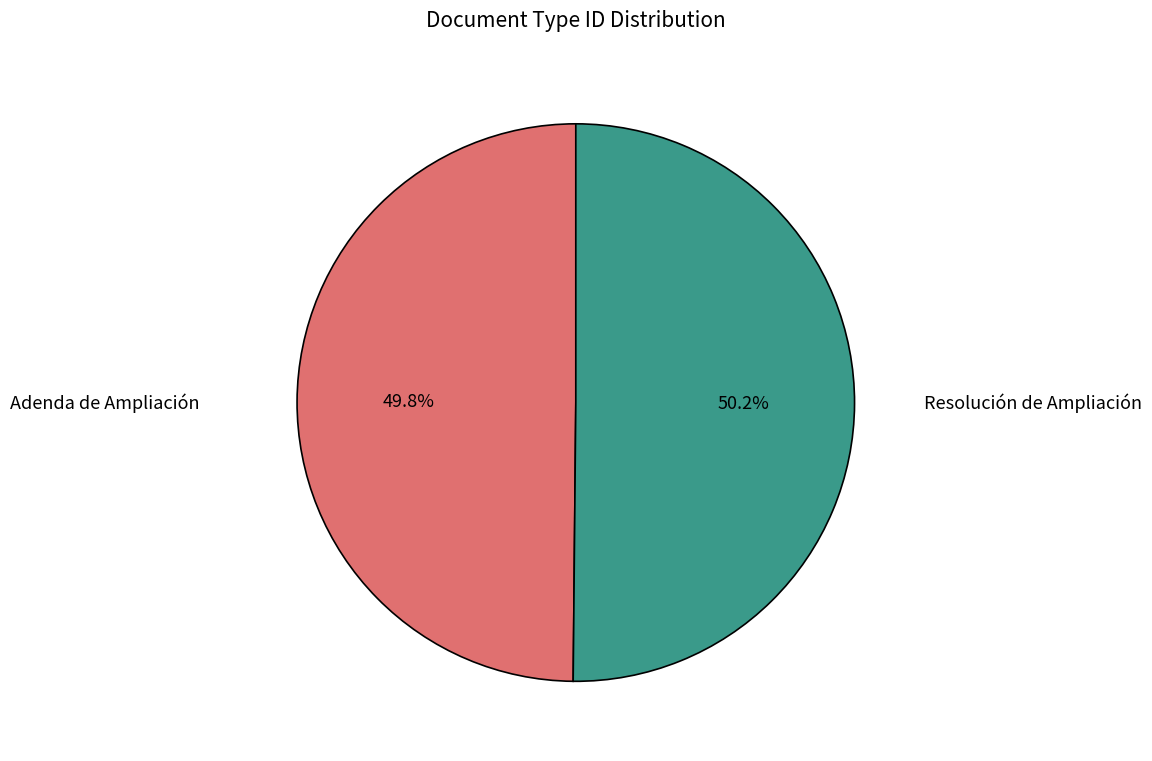

To the nearest percent, what is the average slice percentage?

50%